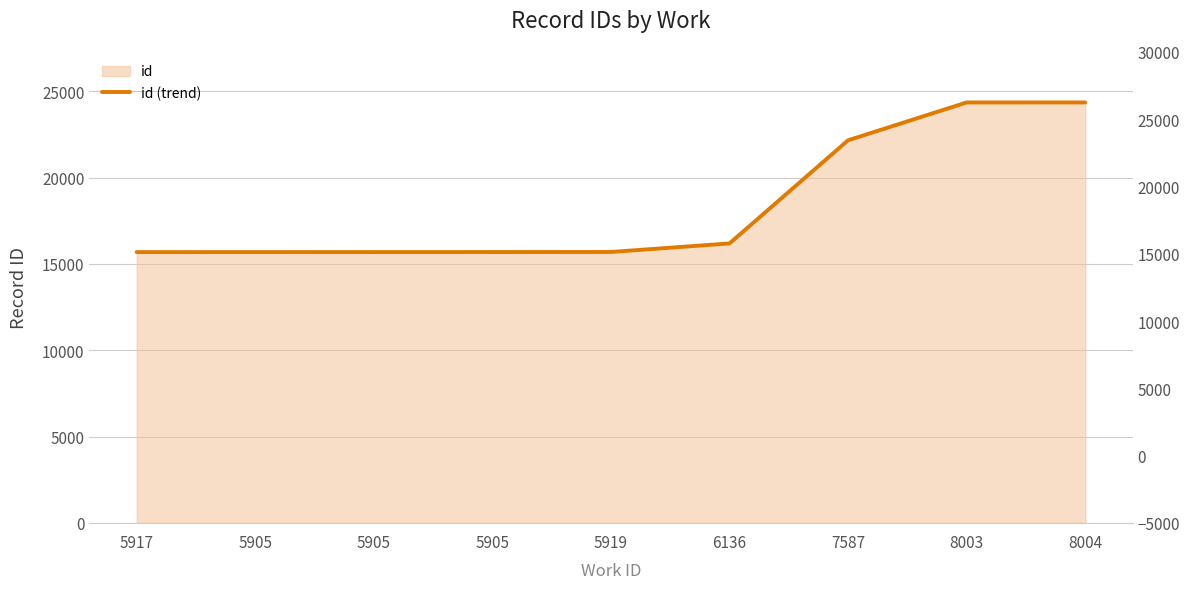

Which has a higher value, 8003 or 5905?

8003